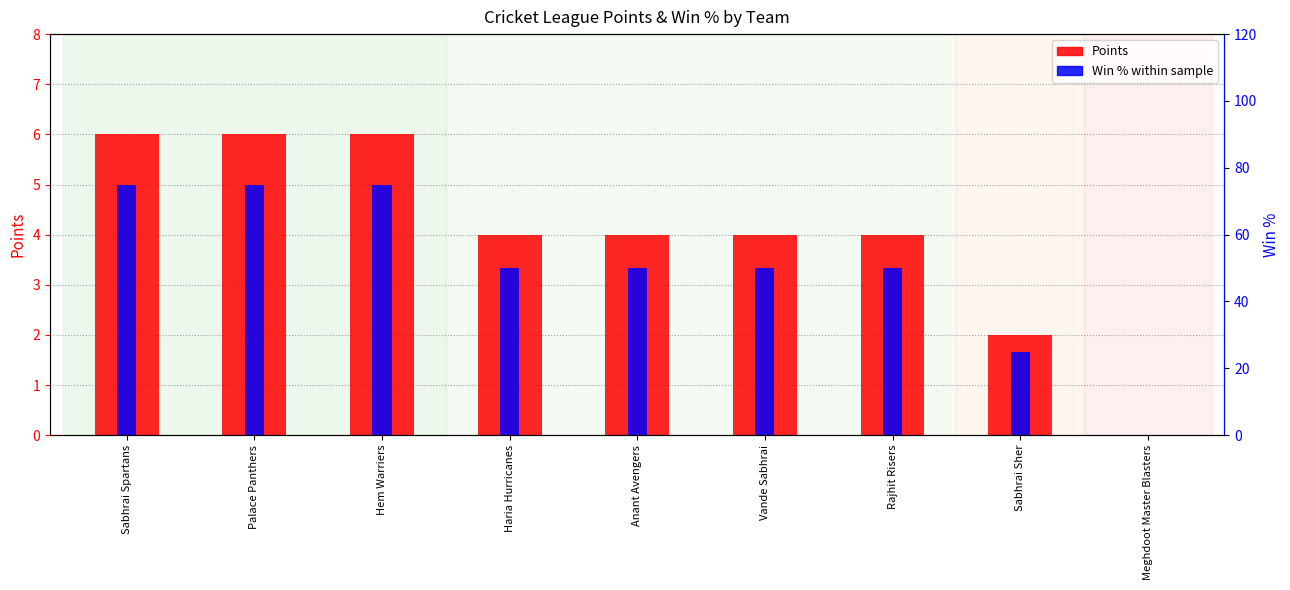

What is the approximate value of Win % at Hem Warriers, to the nearest 10?

80